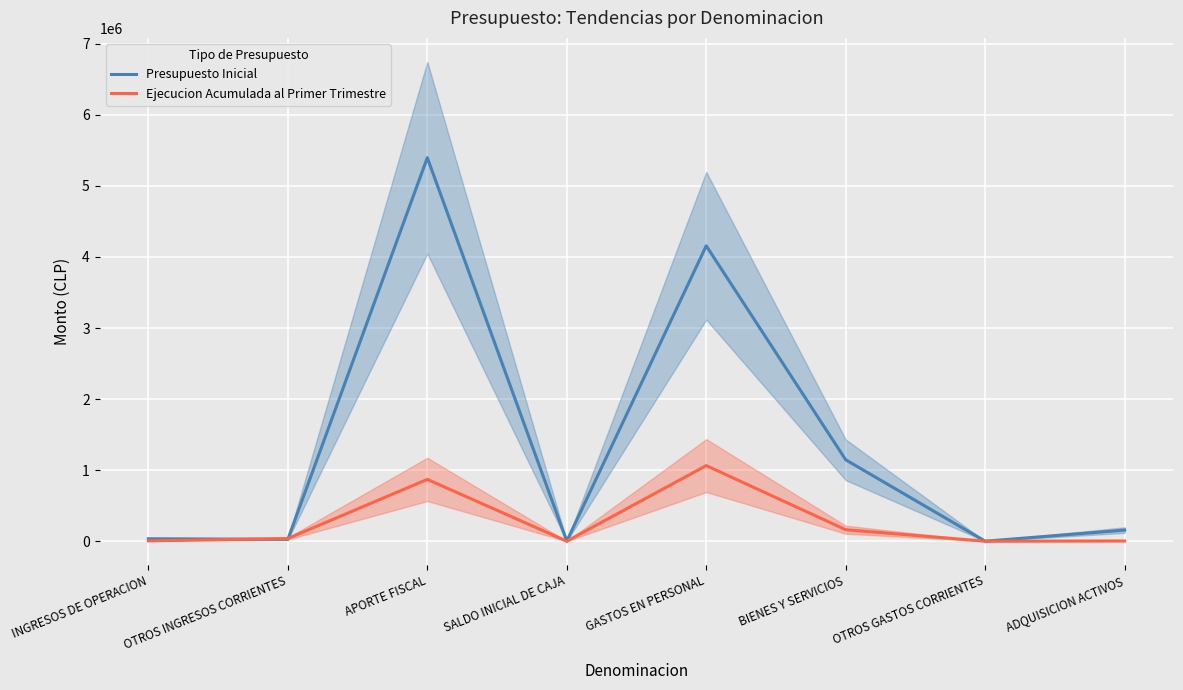

Which series changed the most between GASTOS EN PERSONAL and ADQUISICION ACTIVOS?

Presupuesto Inicial